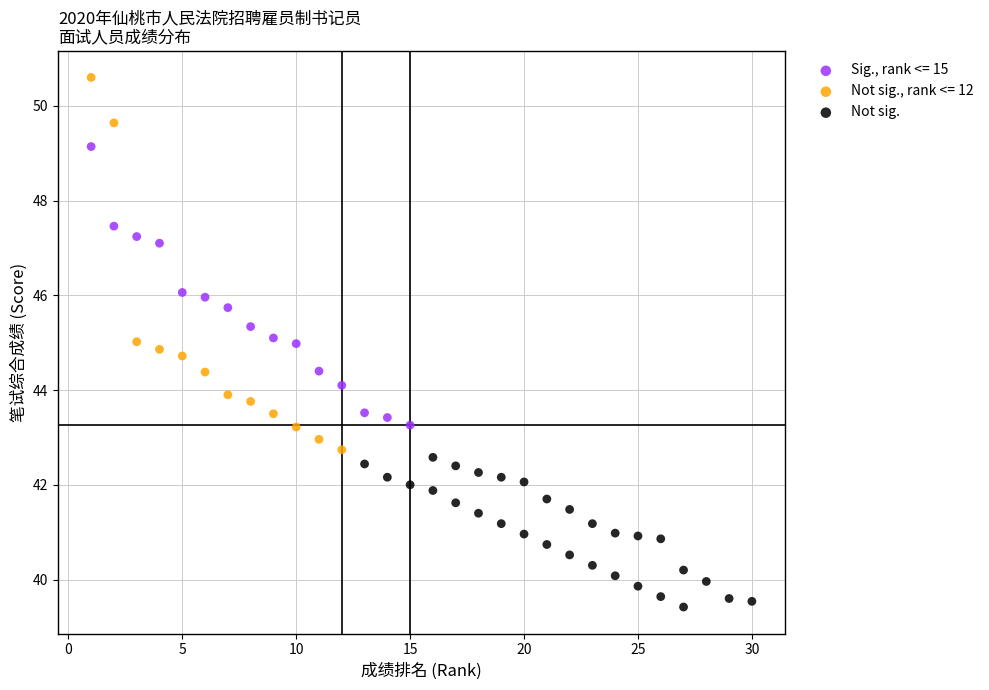

Which series has the largest Y range (max minus min)?

Not sig., rank <= 12